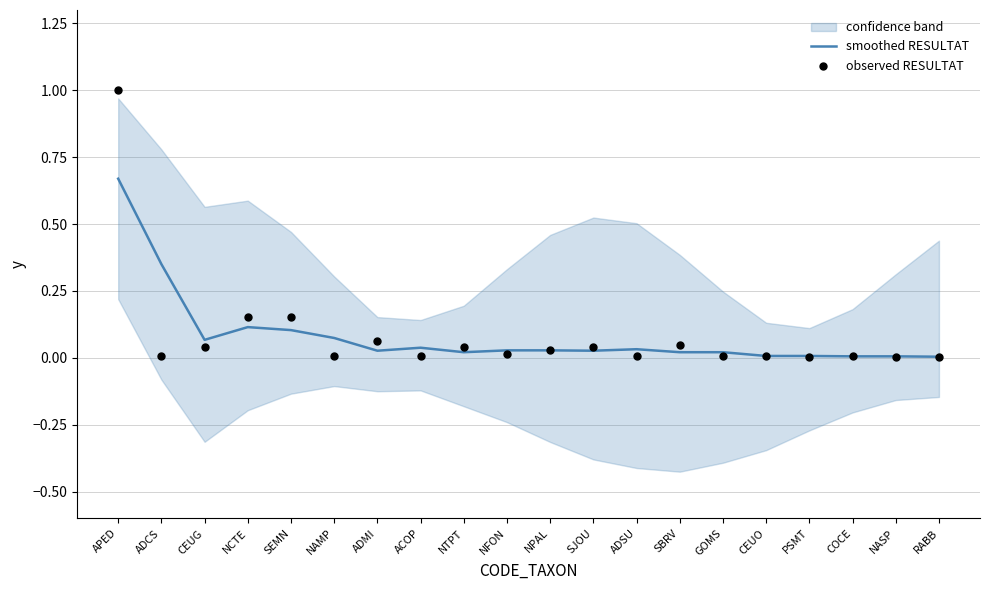

At how many categories does at least one series exceed 0?

20